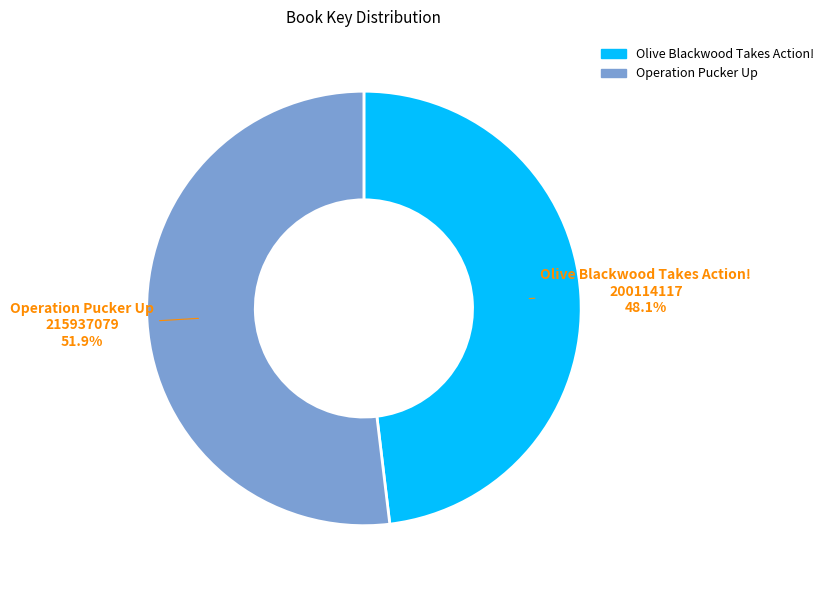

To the nearest percent, what is the difference between the Olive Blackwood Takes Action! and Operation Pucker Up slice percentages?

4%